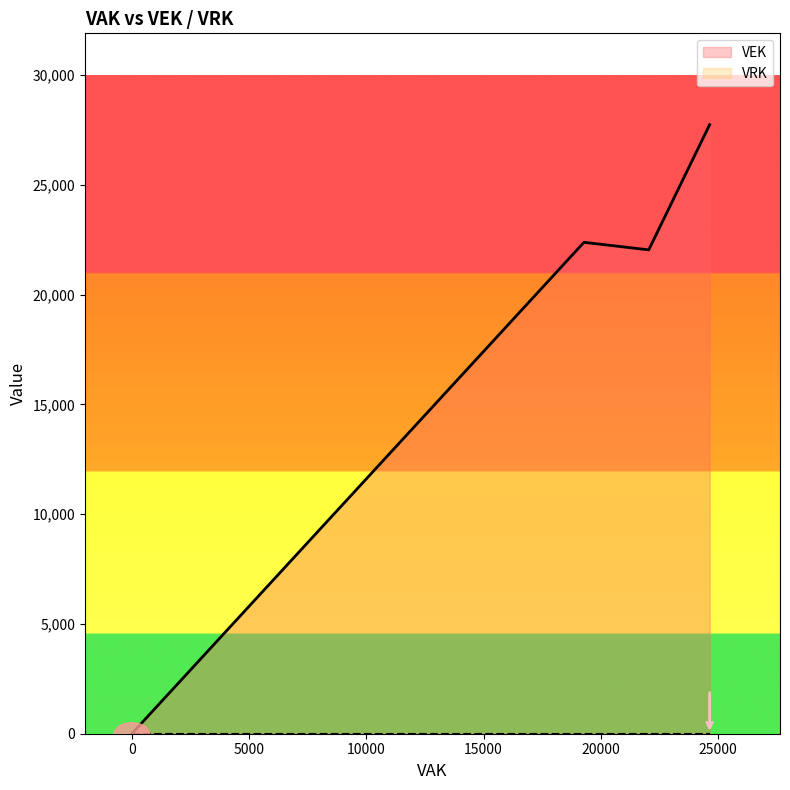

How many data points in VEK are above 22384?

4